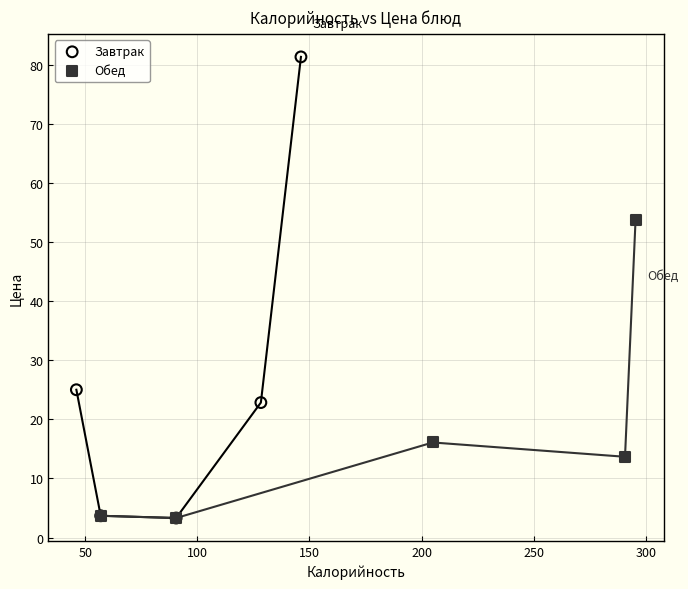

Which series contains the highest Y value?

Завтрак